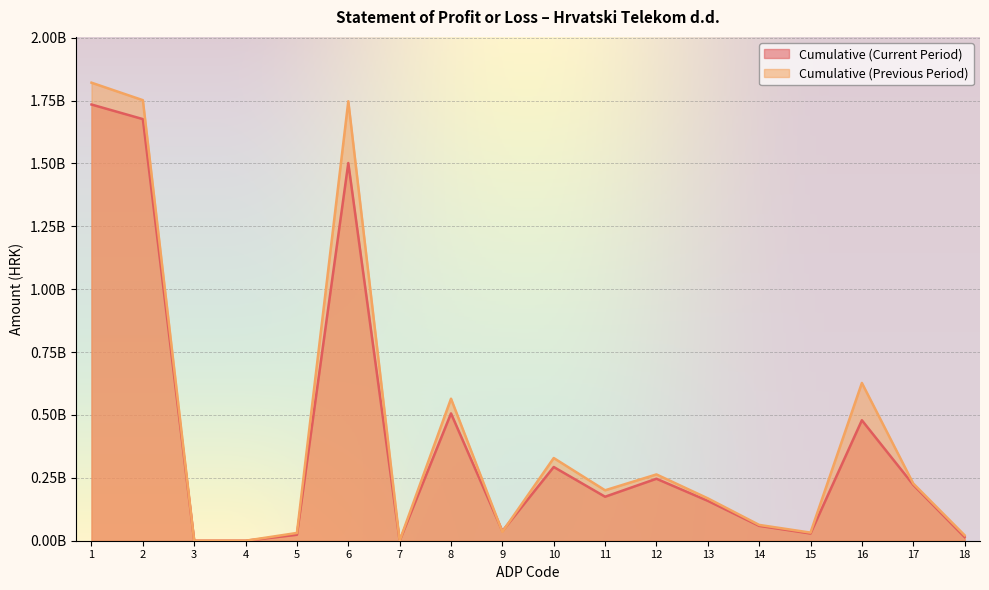

After their last crossing, which series has the higher values: Cumulative (Current Period) or Cumulative (Previous Period)?

Cumulative (Previous Period)